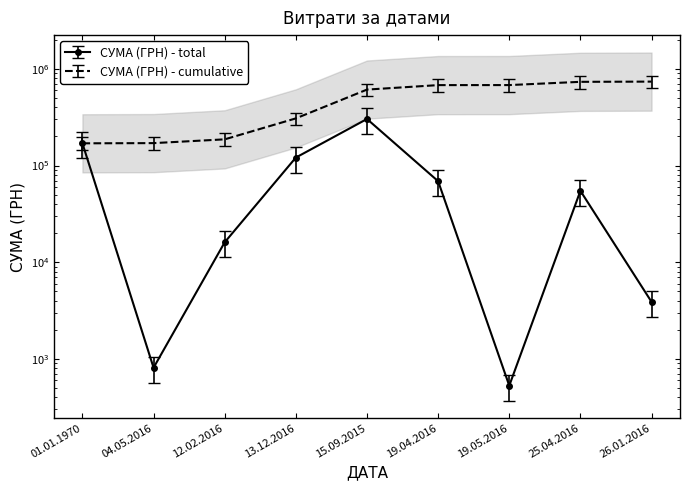

What is the value of the 9th point from the left?

2722.1